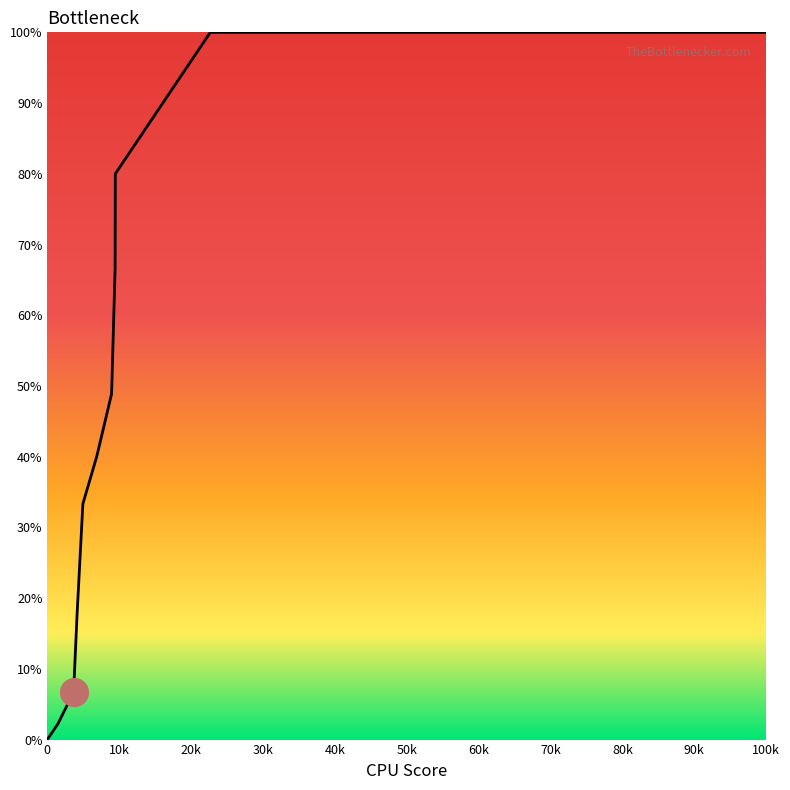

What is the greatest value displayed?

100.0